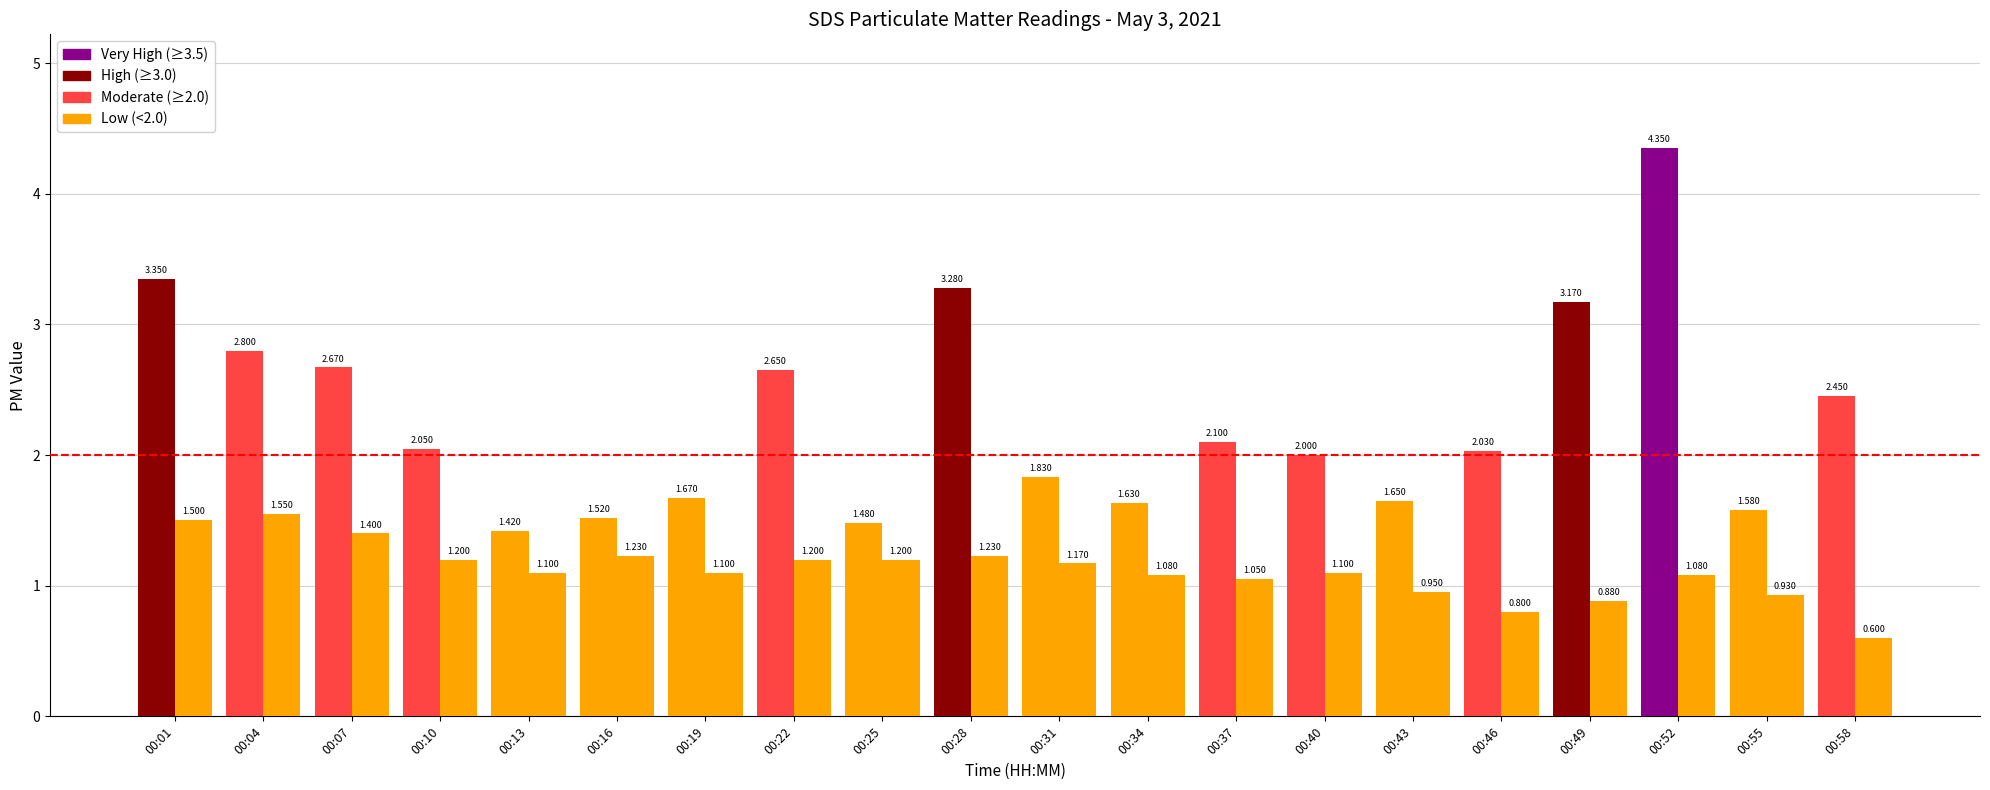

What is the sum of the SDS_P1 values at 00:43 and 00:01?

5.0